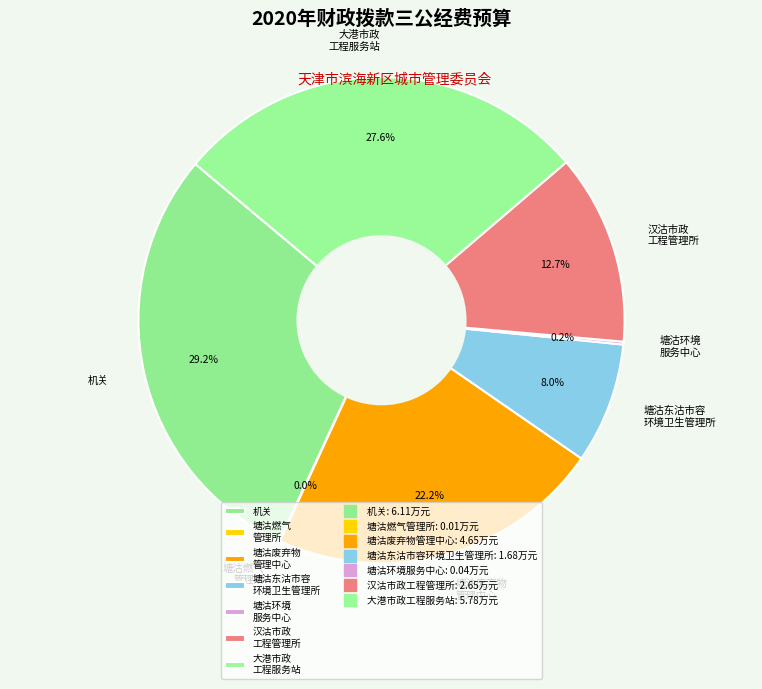

What is the ratio of the value at 塘沽废弃物 管理中心 to the value at 机关?

0.8